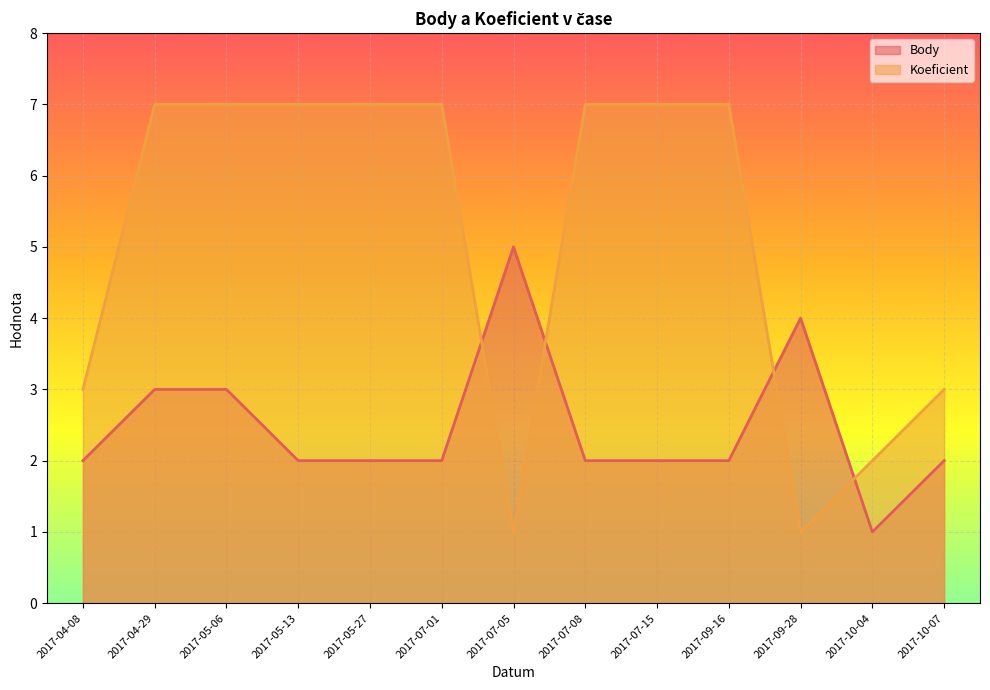

The value of Koeficient at 2017-04-29 is 7. True or false?

True